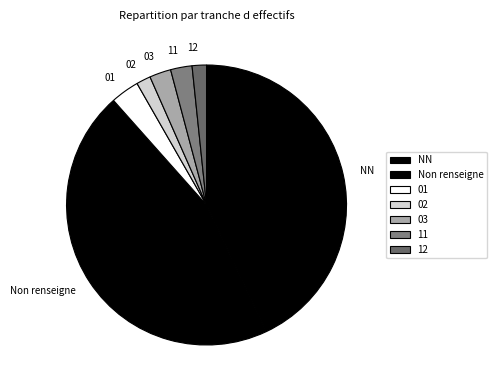

The 11 slice represents 17% of the pie. True or false?

False